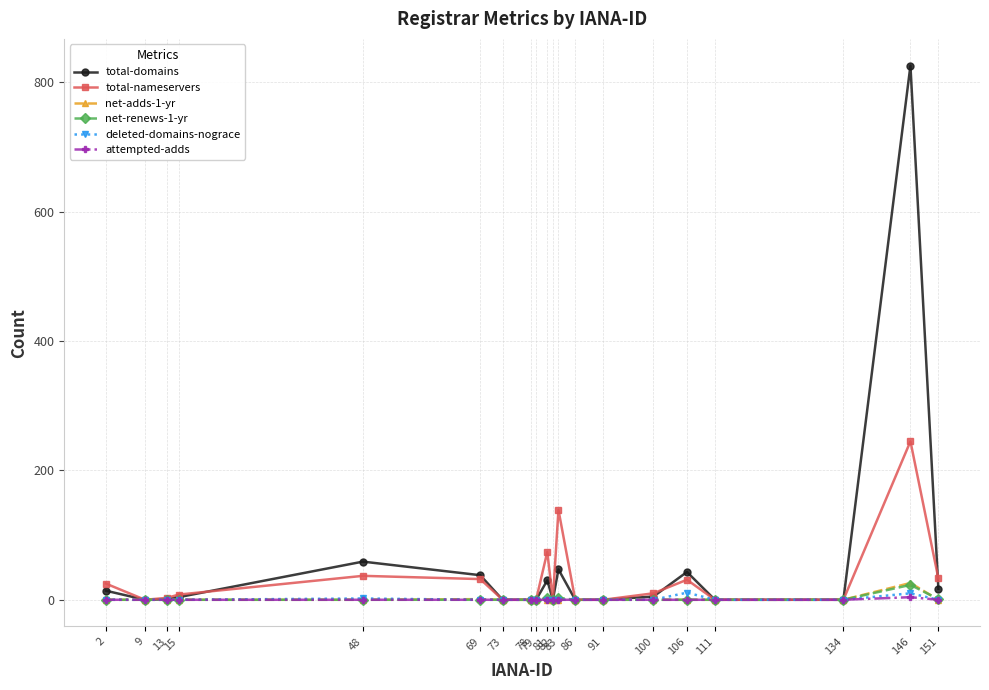

Which label corresponds to the largest value in the chart?

146